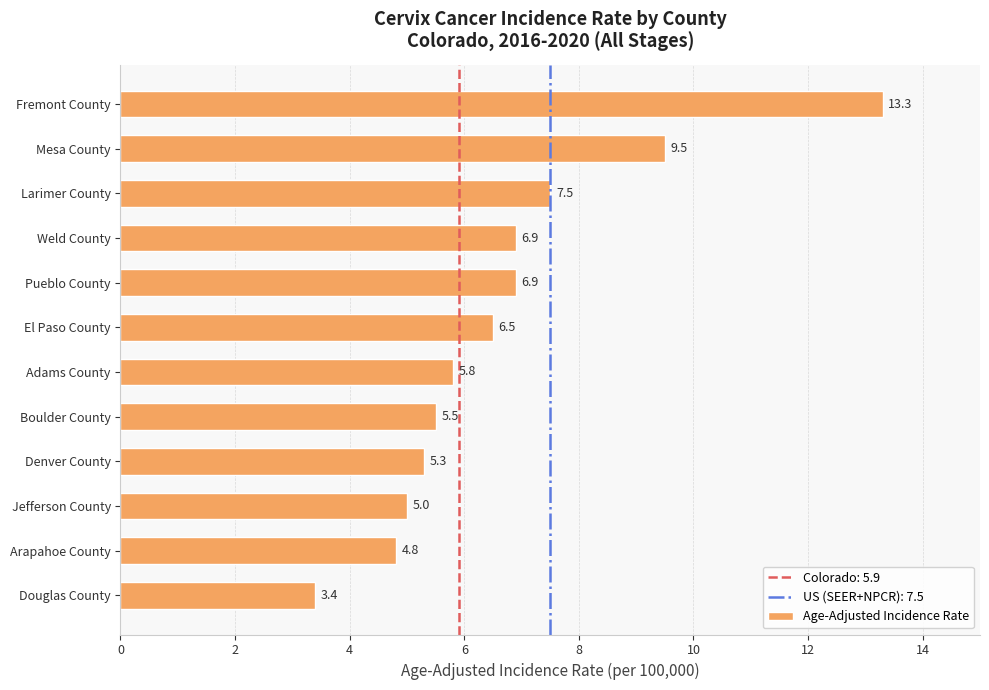

Reading top to bottom, extract all data points from this chart.

13.3	9.5	7.5	6.9	6.9	6.5	5.8	5.5	5.3	5.0	4.8	3.4